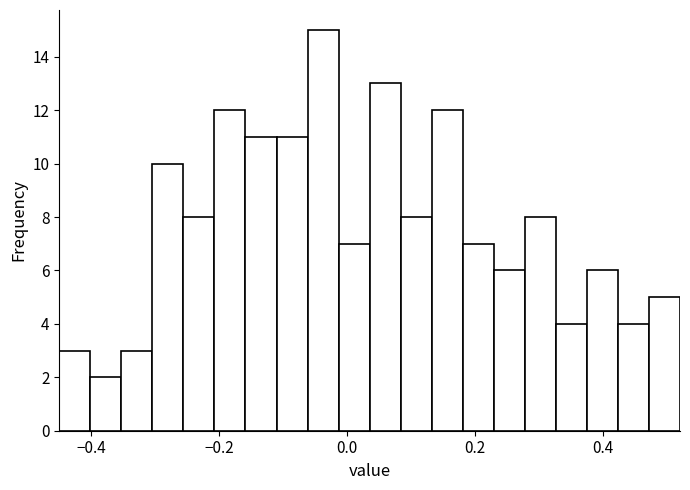

Around what value on the x-axis is the tallest bar? Give the approximate position of its centre, as read against the axis.

-0.04